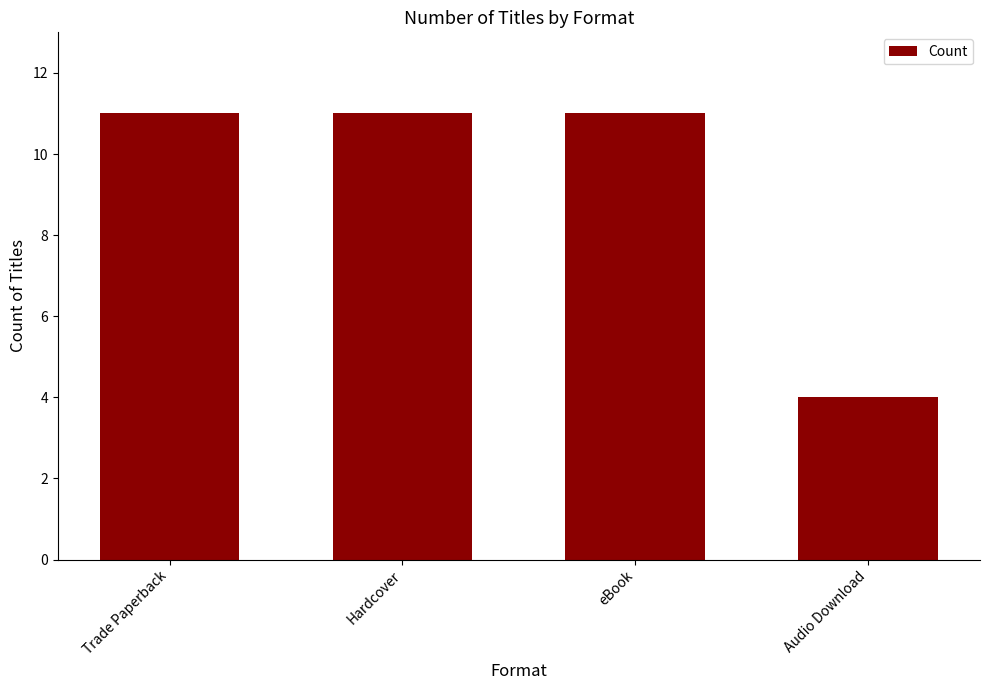

What is the change in value from Hardcover to Audio Download?

-7